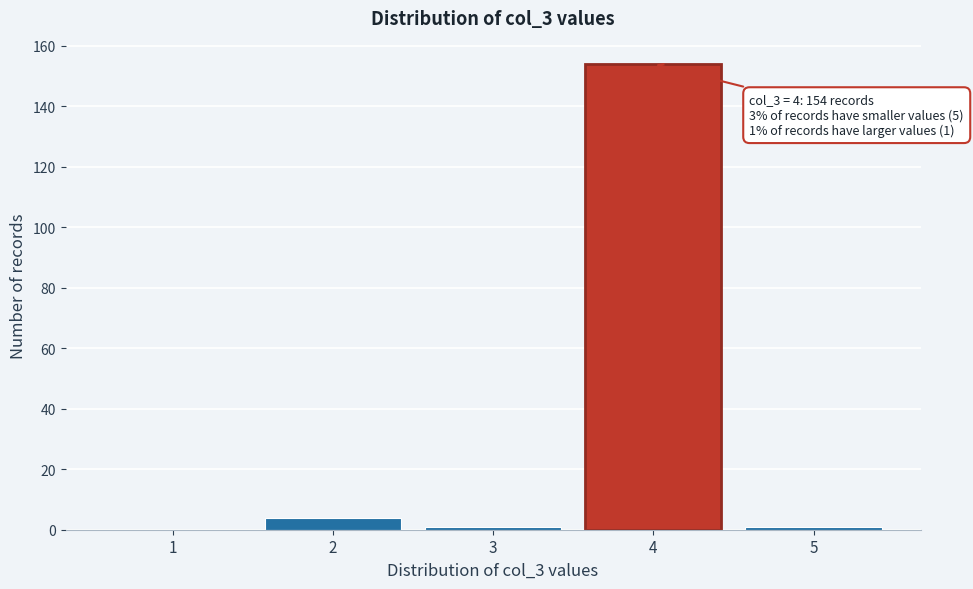

Reading left to right, extract all data points from this chart.

1=0	2=4	3=1	4=154	5=1